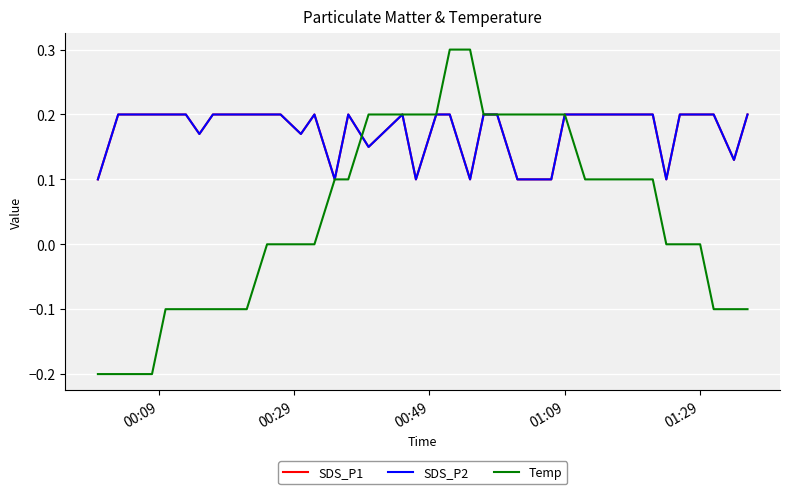

What is the difference between the maximum and minimum values in the Temp series?

0.5